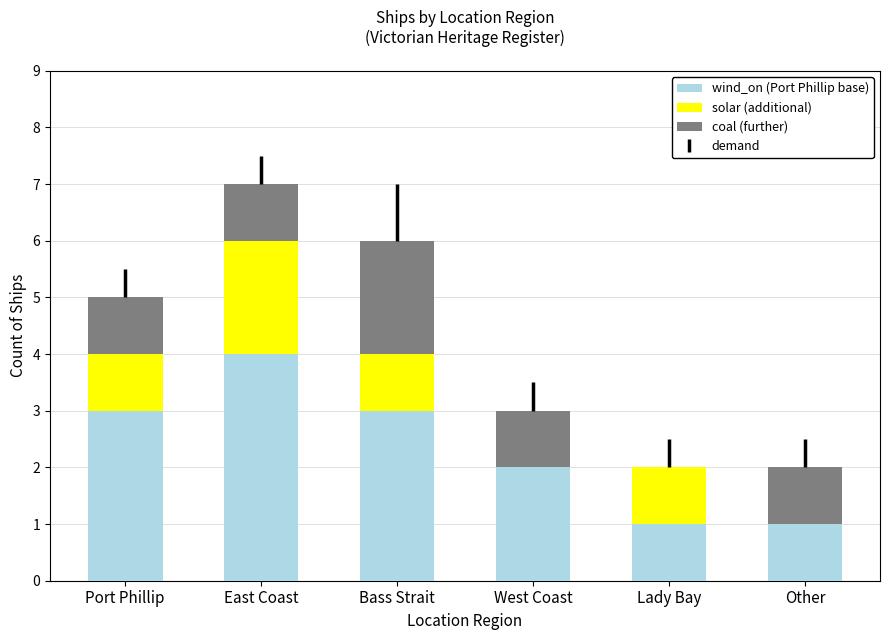

Reading left to right, what are the values for wind_on (Port Phillip base)?

Port Phillip=3	East Coast=4	Bass Strait=3	West Coast=2	Lady Bay=1	Other=1